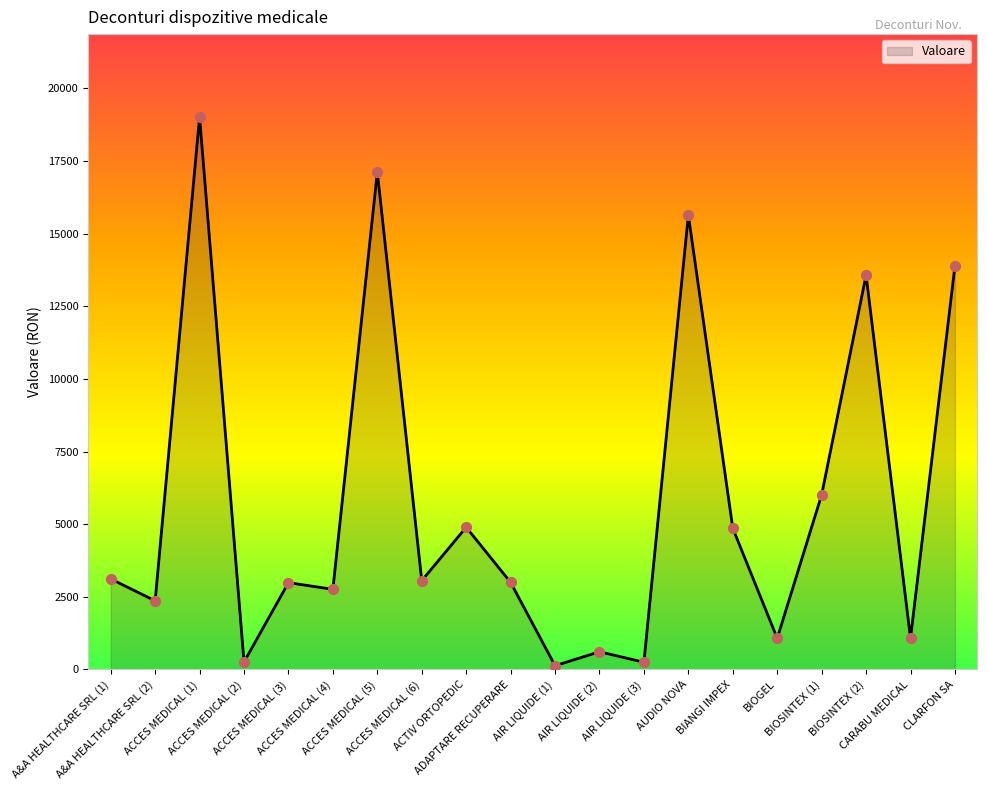

What is the change in value from ACCES MEDICAL (5) to ADAPTARE RECUPERARE?

-14124.0